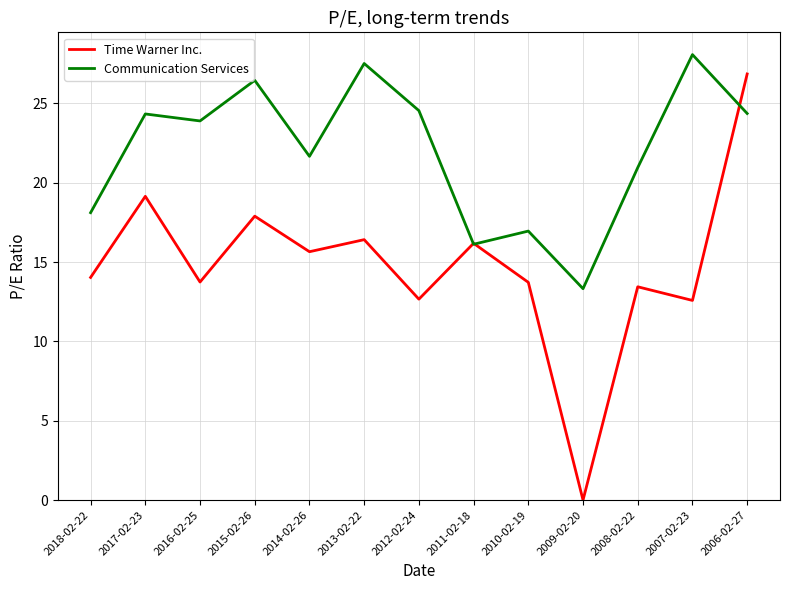

At which label does Communication Services reach its peak?

2007-02-23